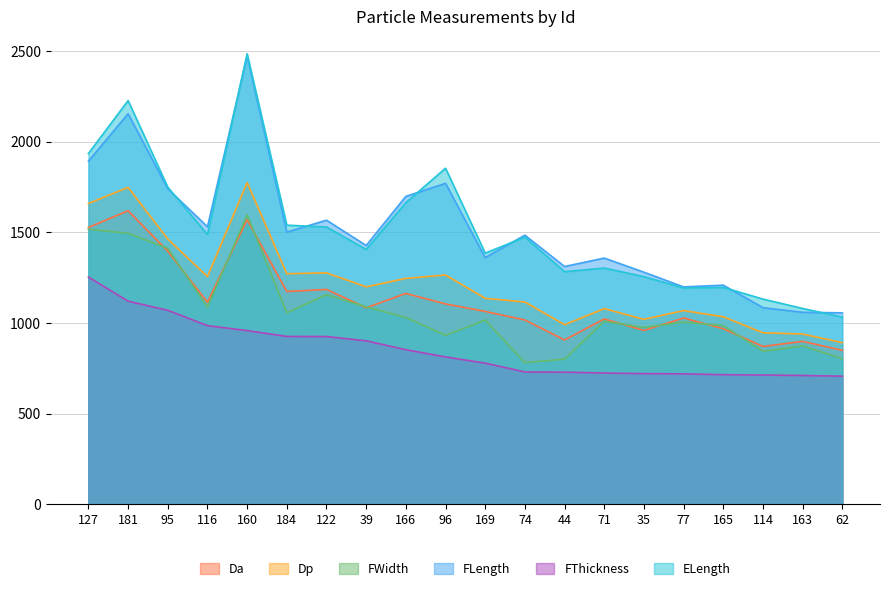

The value of Dp at 77 is 1414.3. True or false?

False